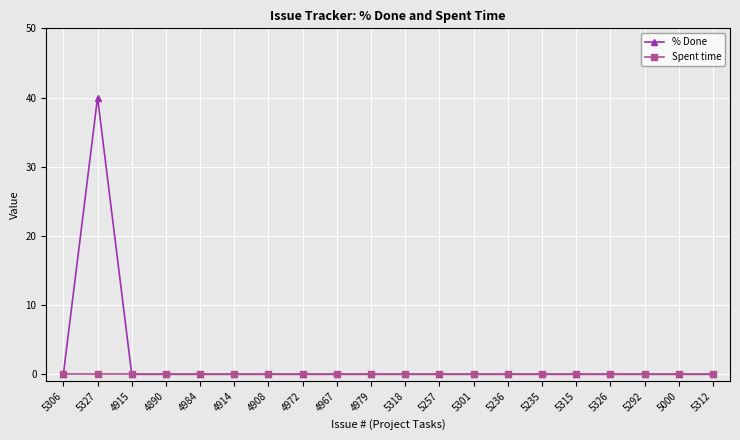

At which category does % Done reach its first local peak?

5327